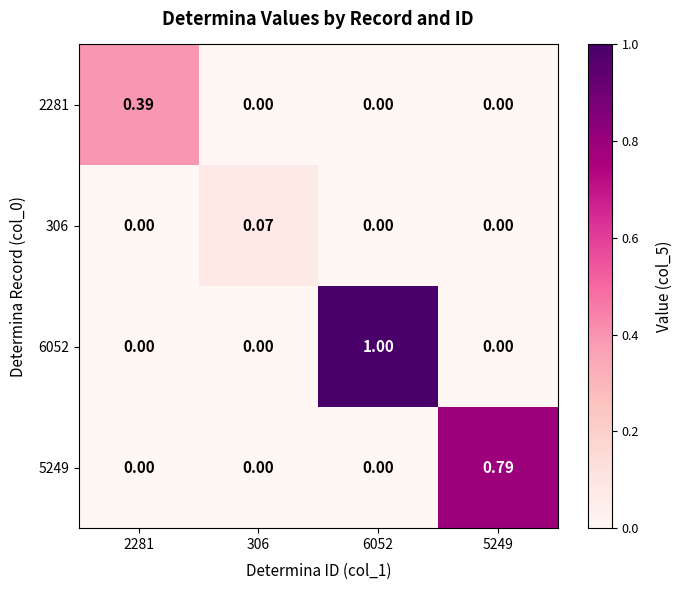

What is the spread (max minus min) of values at 6052?

1.0